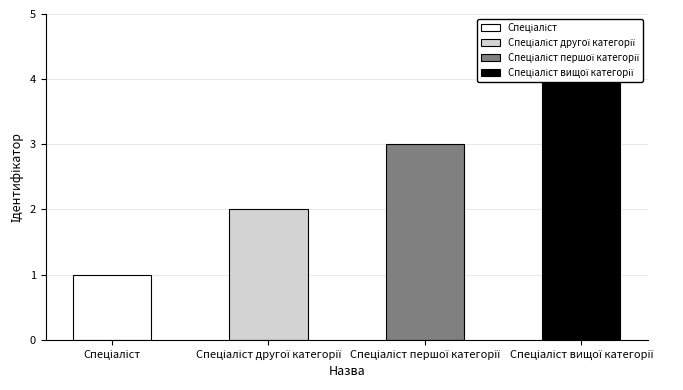

What is the label of the 4th bar from the right?

Спеціаліст